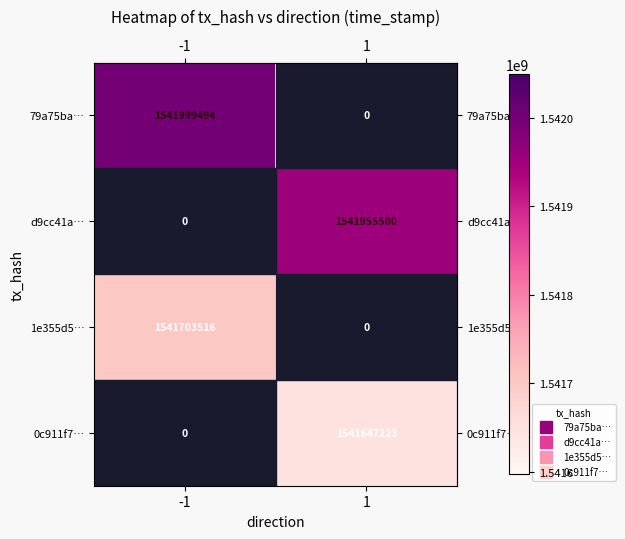

Between -1 and 1, which series saw the biggest shift?

79a75ba…